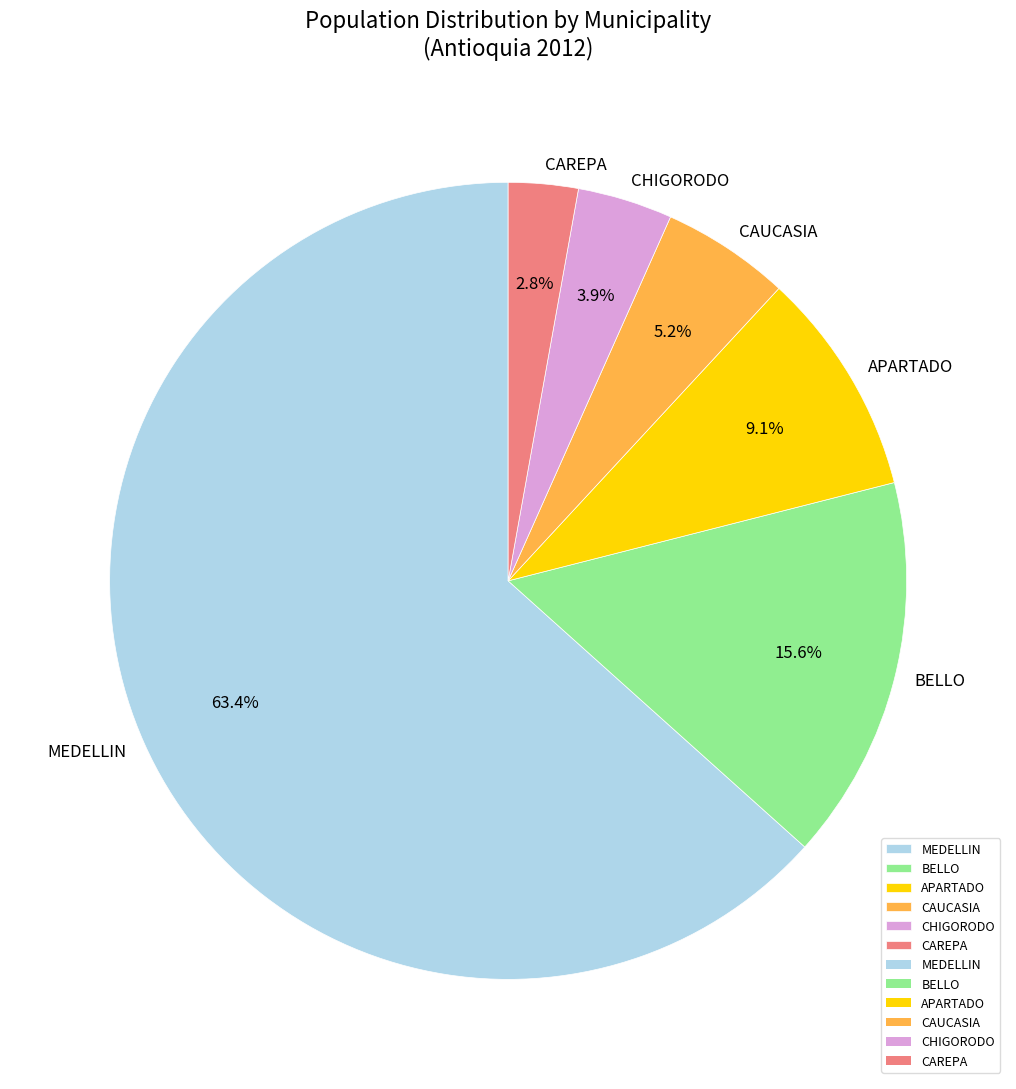

Which has a higher value, CHIGORODO or APARTADO?

APARTADO